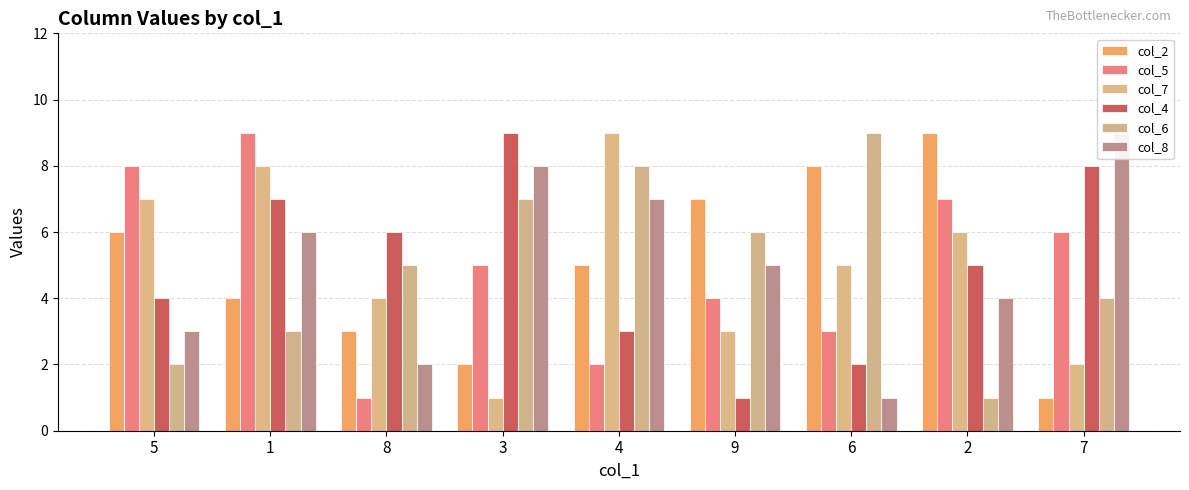

How many data points in col_8 are less than 5?

4